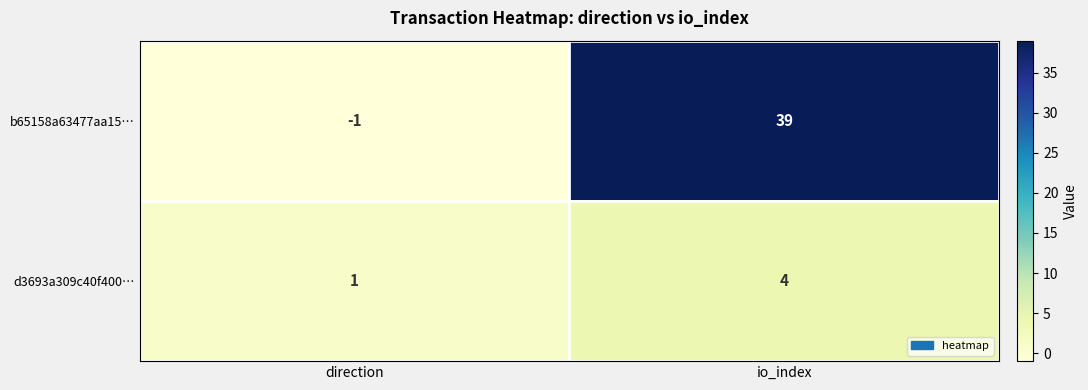

The value of b65158a63477aa15… at io_index is 39. True or false?

True